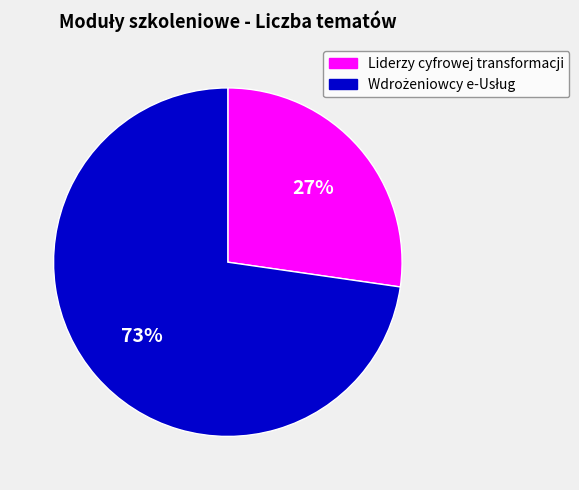

Is there a majority slice in this chart?

Yes